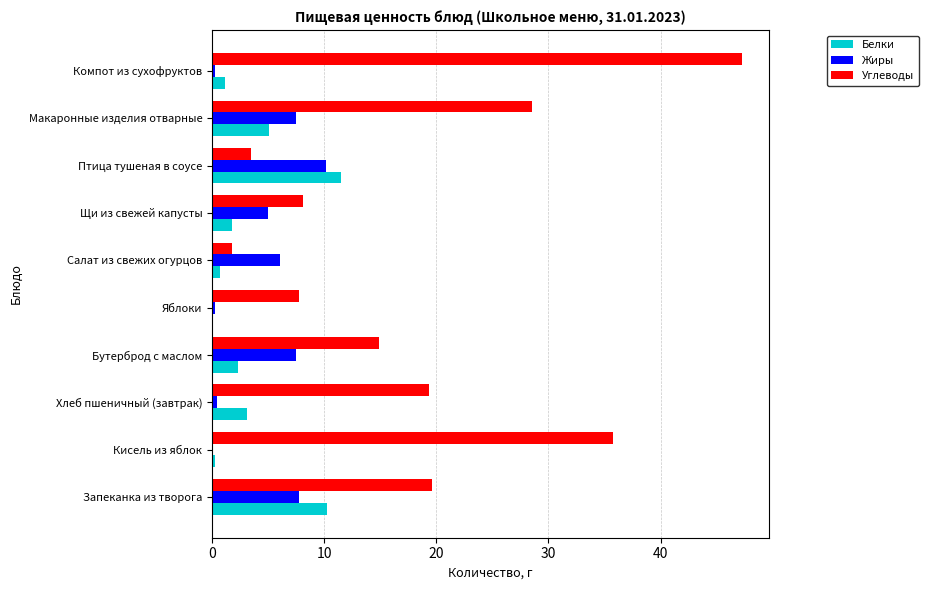

At which label does Углеводы reach its peak?

Компот из сухофруктов